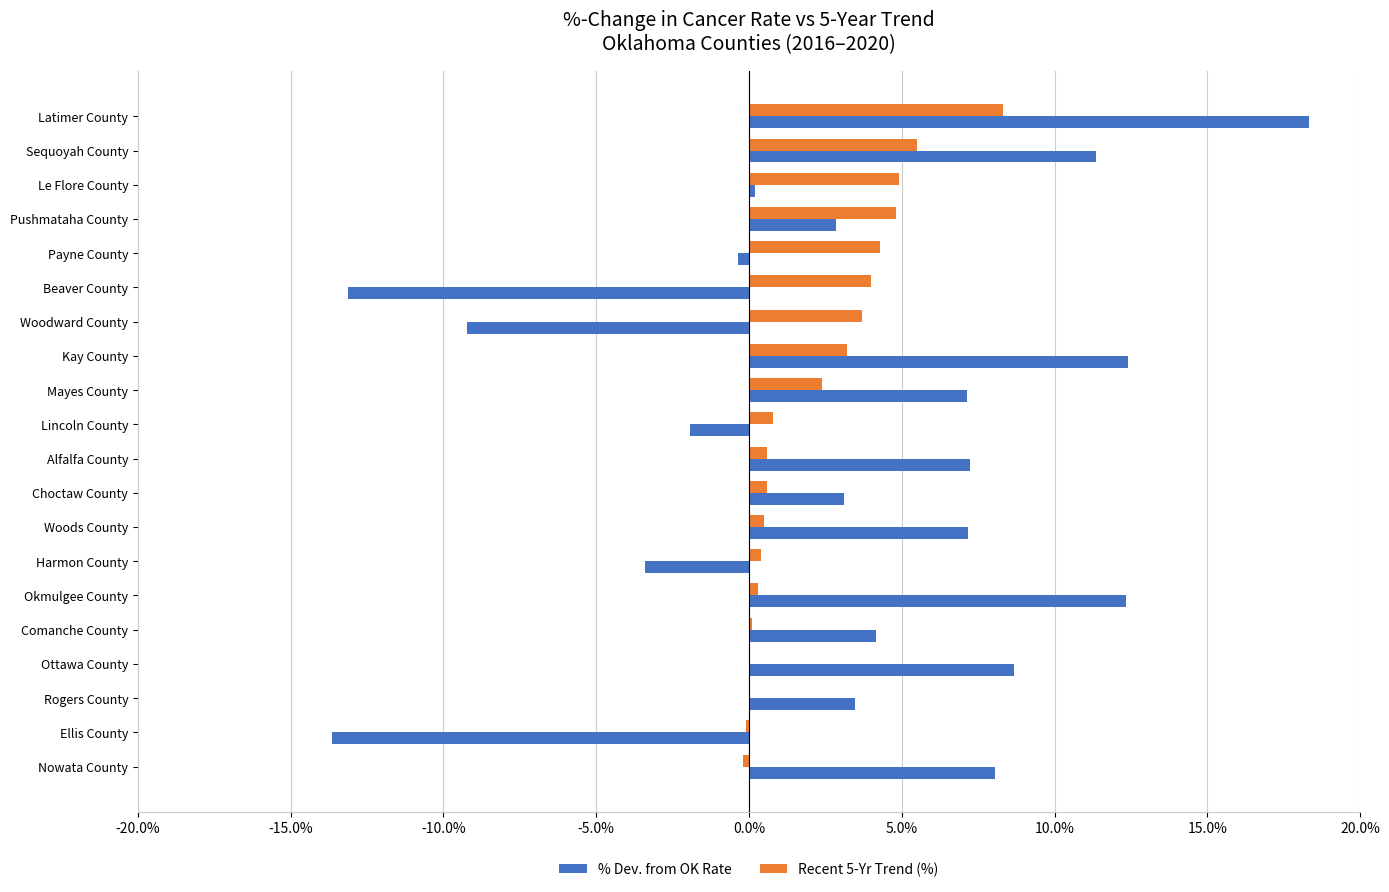

Is it true that Recent 5-Yr Trend (%) equals 4.8 at Pushmataha County?

True